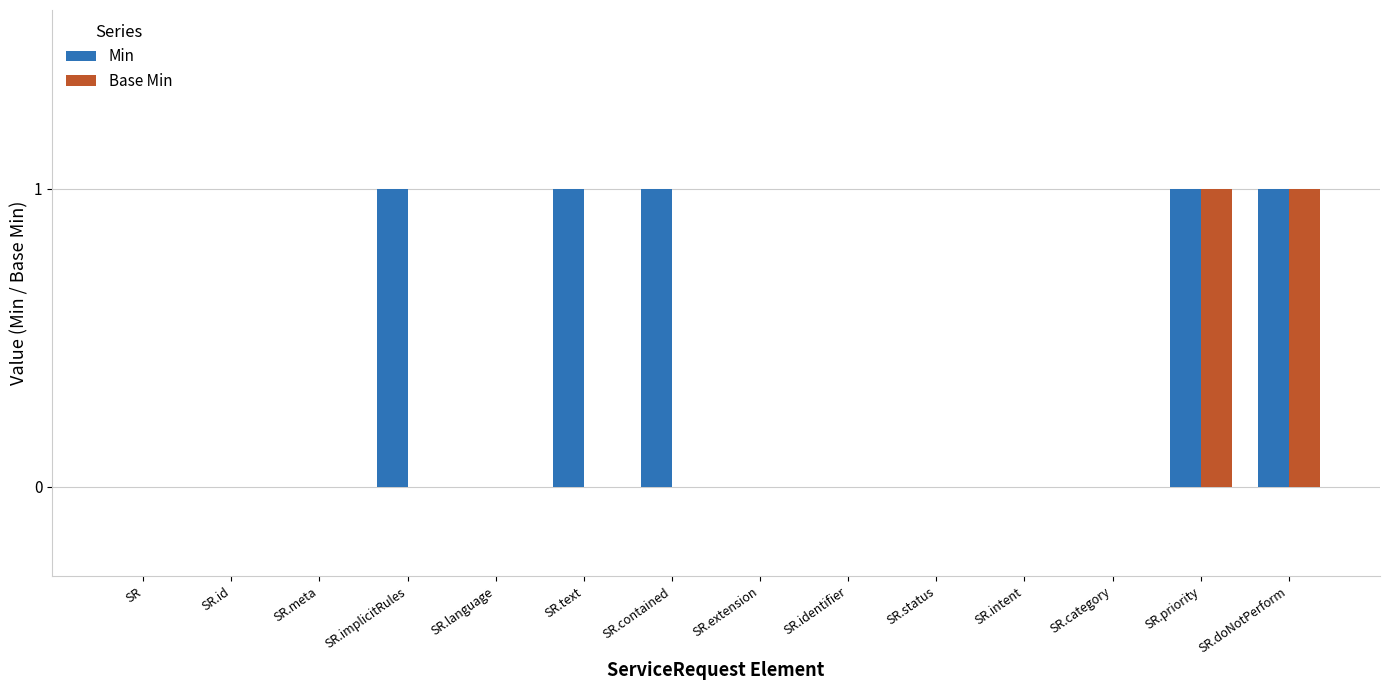

Which series has the largest total across all categories?

Min